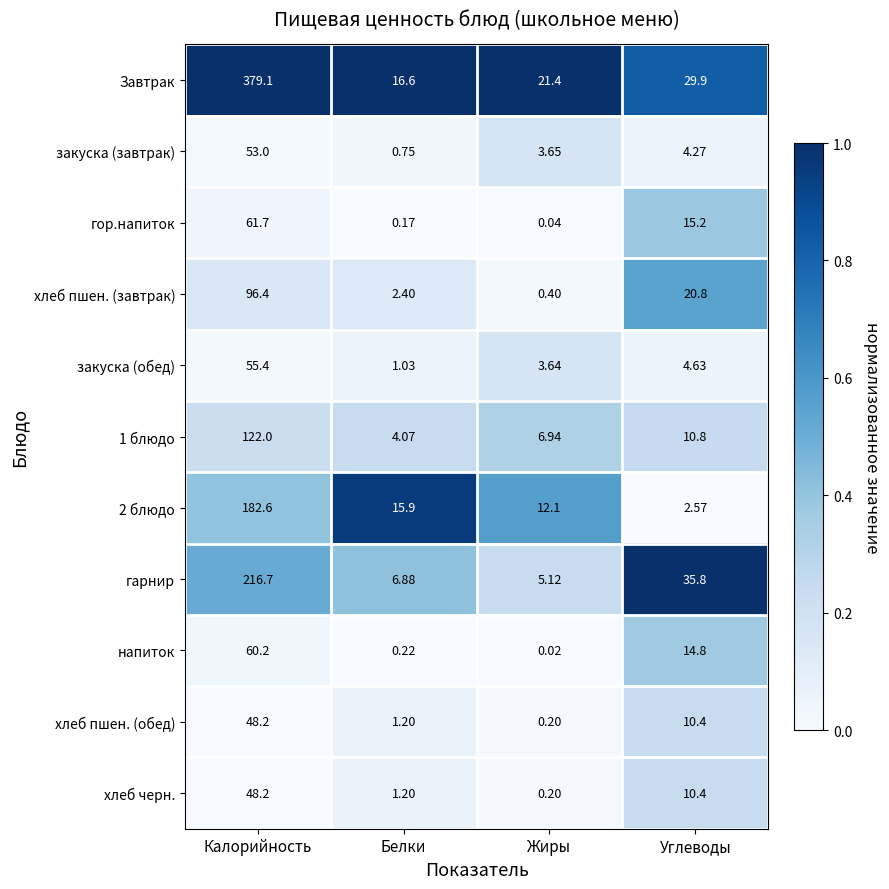

List the labels in order of закуска (завтрак) value, largest first.

Калорийность, Углеводы, Жиры, Белки